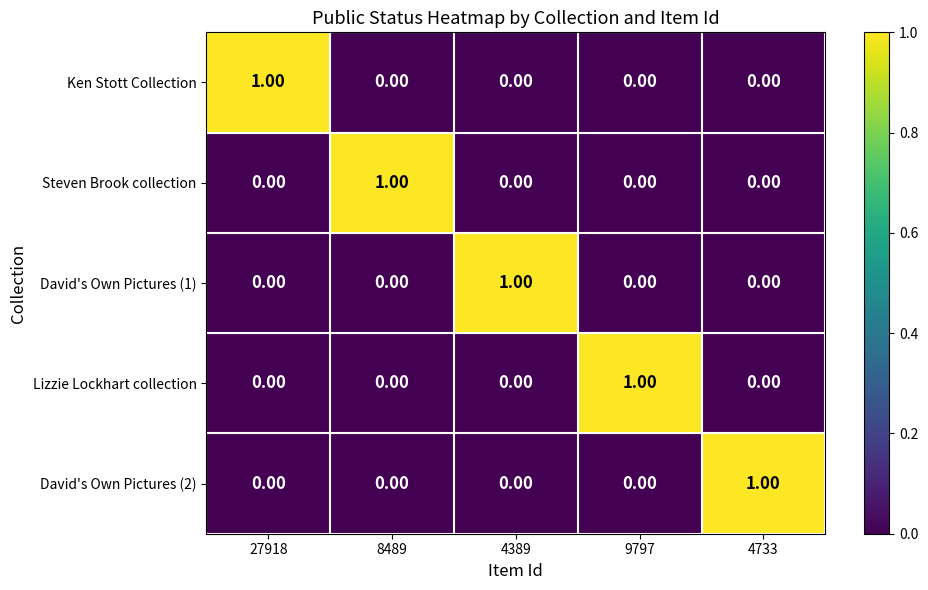

At how many categories does at least one series exceed 0?

5